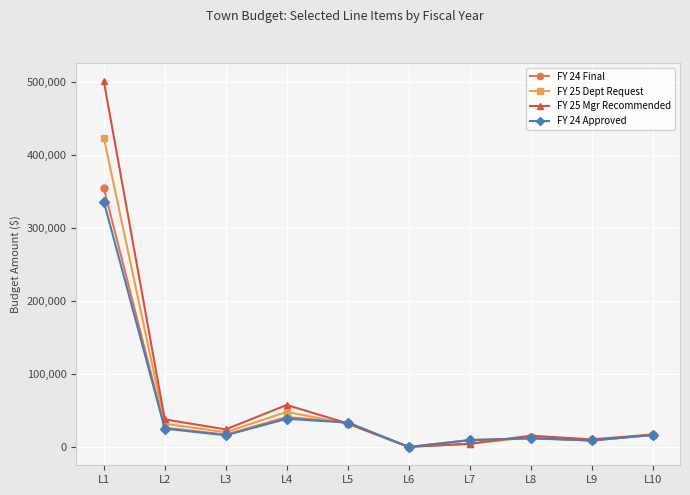

Between L1 and L4, which series saw the biggest shift?

FY 25 Mgr Recommended